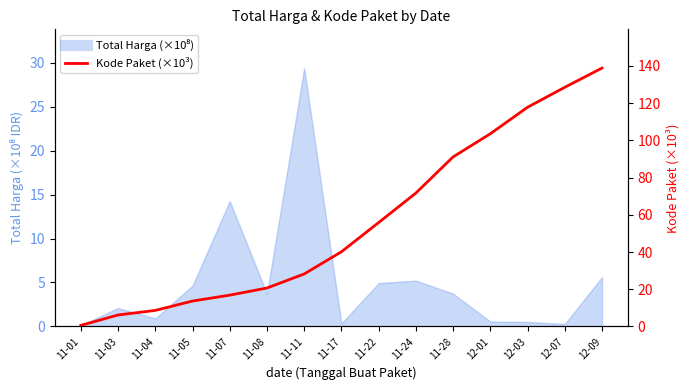

How many values exceed 40?

8